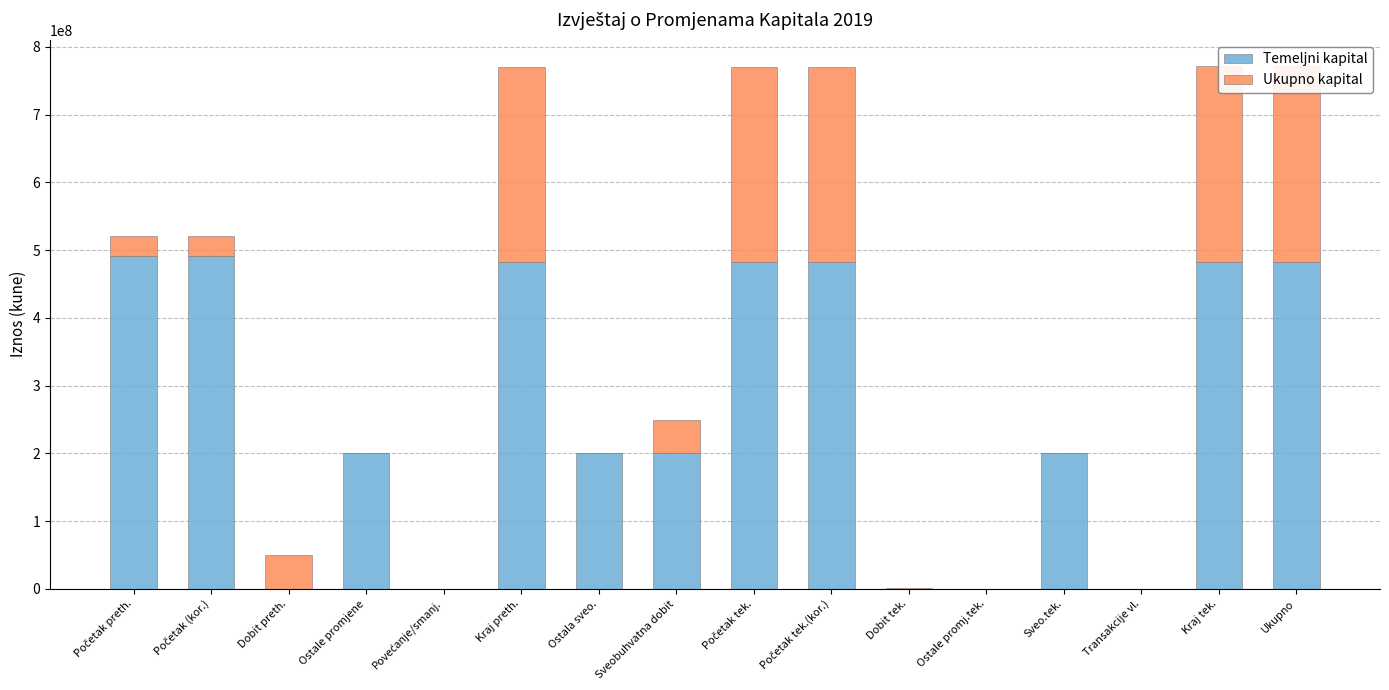

Rank the series by their maximum value, from highest to lowest.

Temeljni kapital, Ukupno kapital